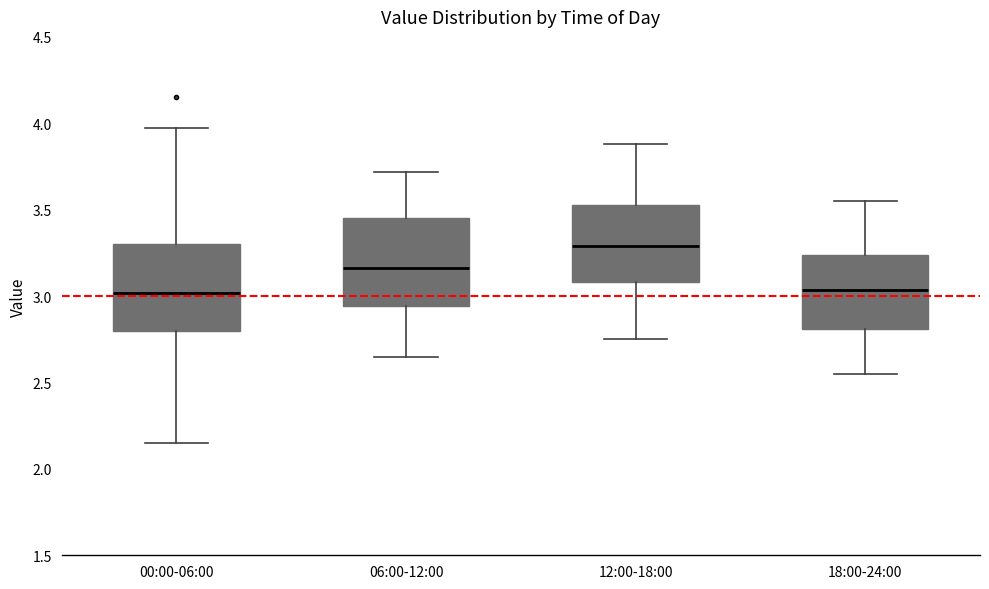

Reading left to right, transcribe this box plot: for each box, give where its median line is, the range the box spans, and where its two whiskers end, as read against the y-axis. The values are not printed on the chart, so give them approximately, as read against the axis.

00:00-06:00: median 3.00, box 2.80 to 3.30, whiskers 2.15 to 3.95
06:00-12:00: median 3.15, box 2.95 to 3.45, whiskers 2.65 to 3.70
12:00-18:00: median 3.30, box 3.10 to 3.55, whiskers 2.75 to 3.90
18:00-24:00: median 3.05, box 2.80 to 3.25, whiskers 2.55 to 3.55